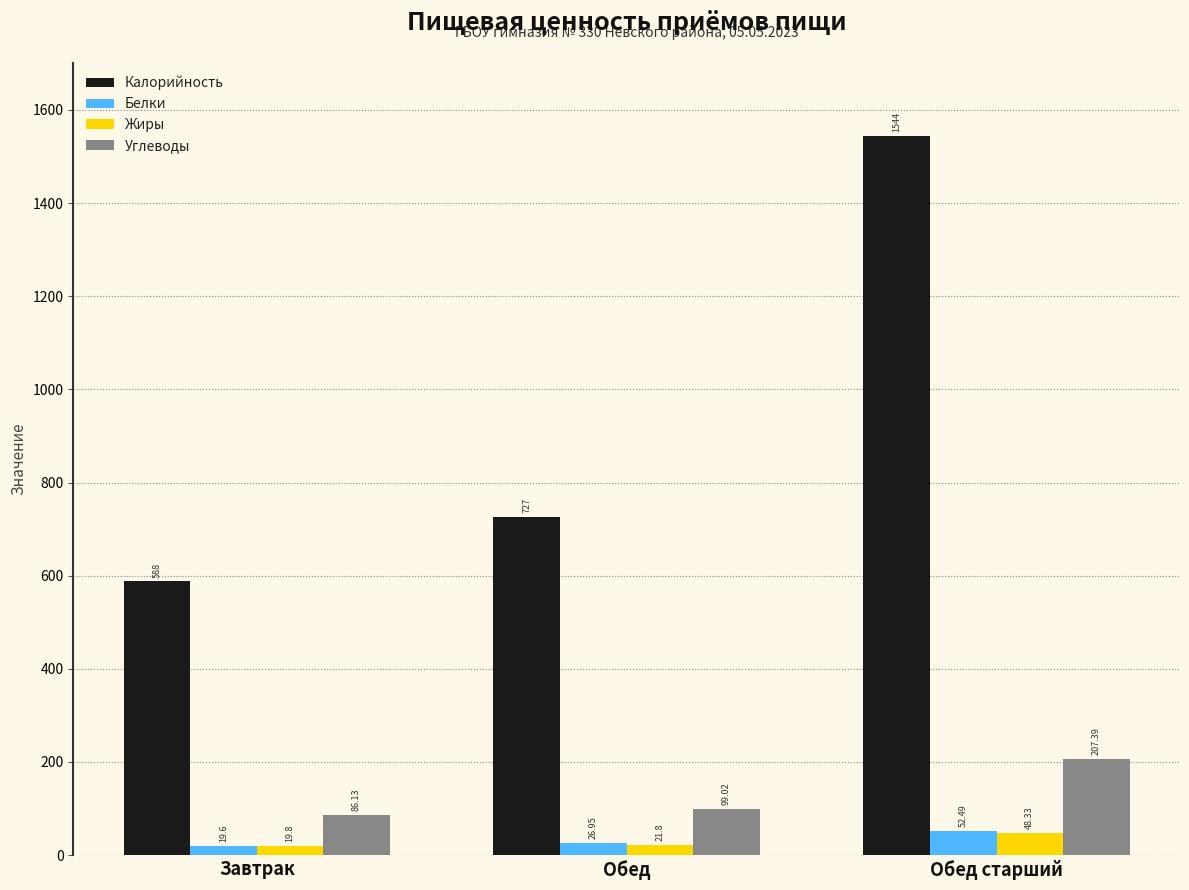

Which series has the largest total across all categories?

Калорийность